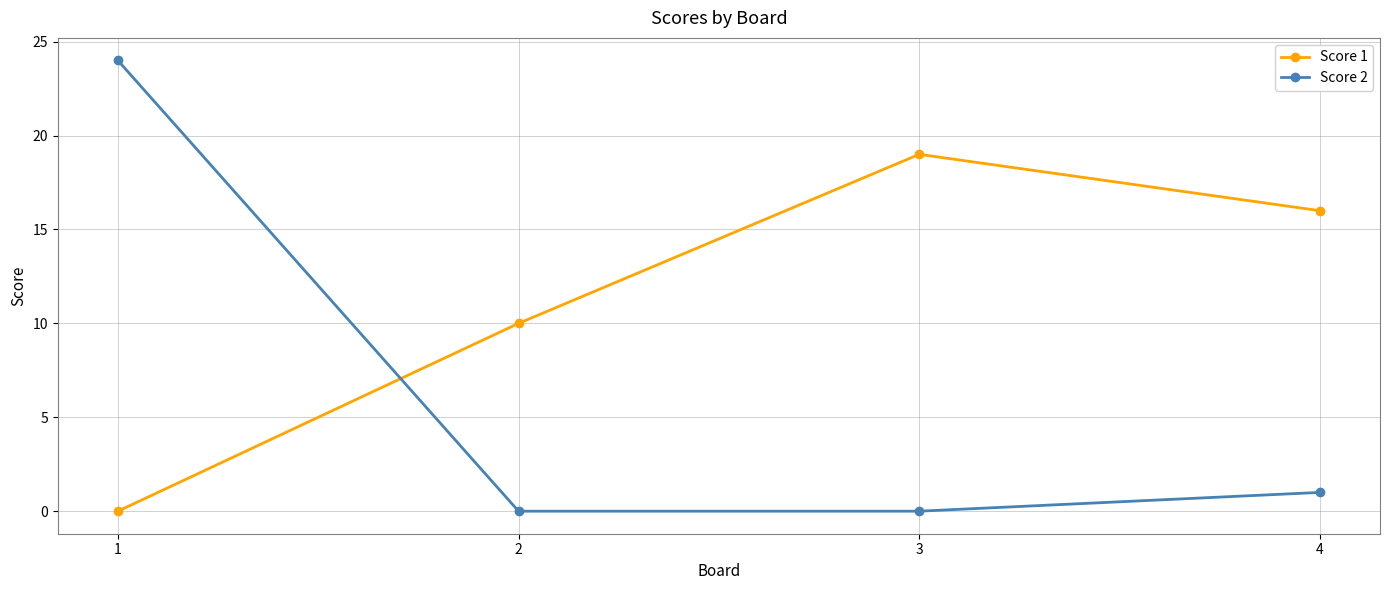

True or false: Score 2 has more than 1 interior local peaks.

False